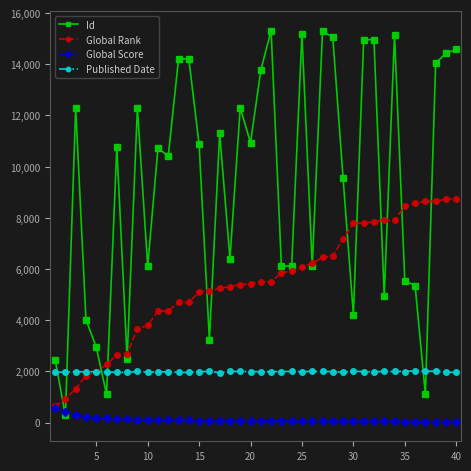

Which series has the widest spread of values?

Id